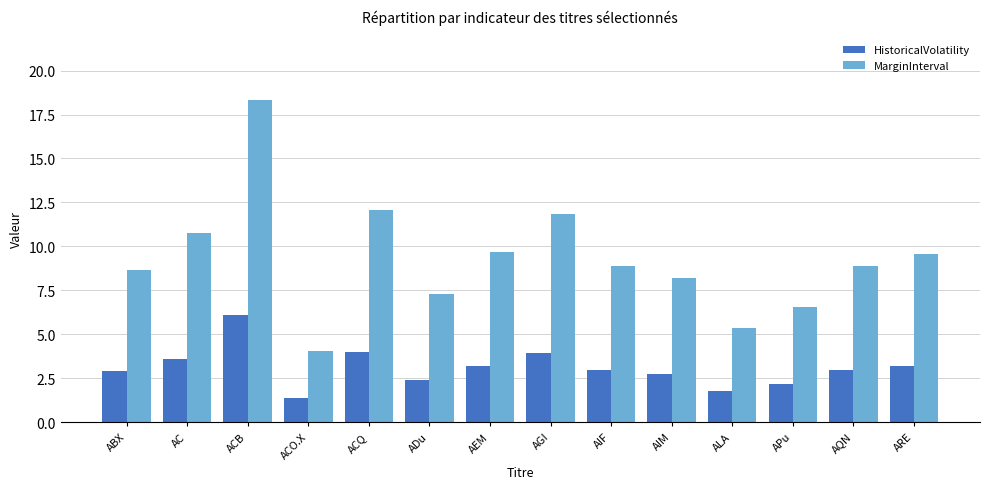

Which label corresponds to the smallest value in the chart?

ACO.X